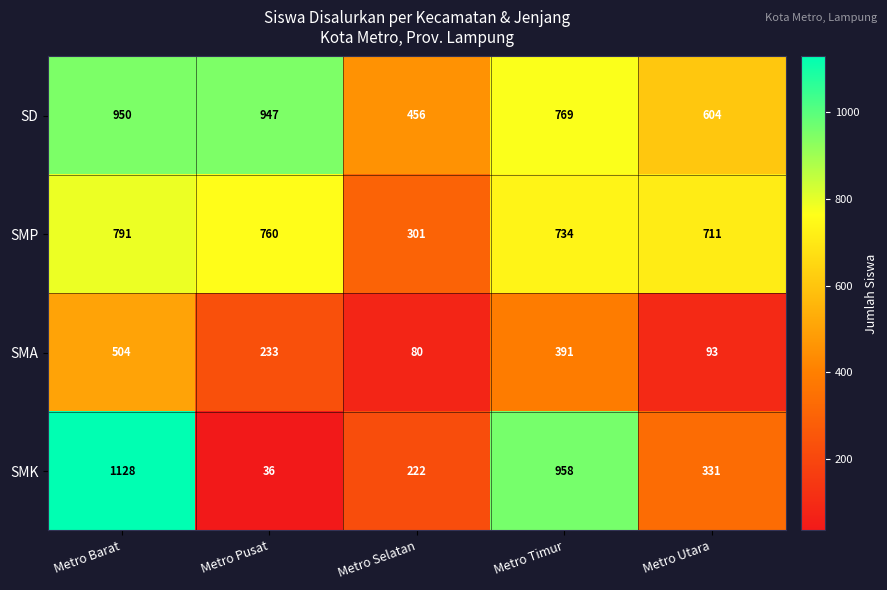

Which category has the highest value in the SD series?

Metro Barat